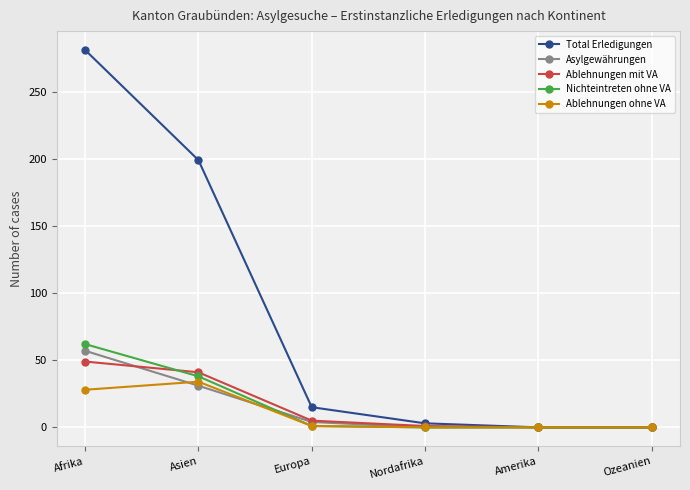

What is the highest value of the Asylgewährungen series?

57